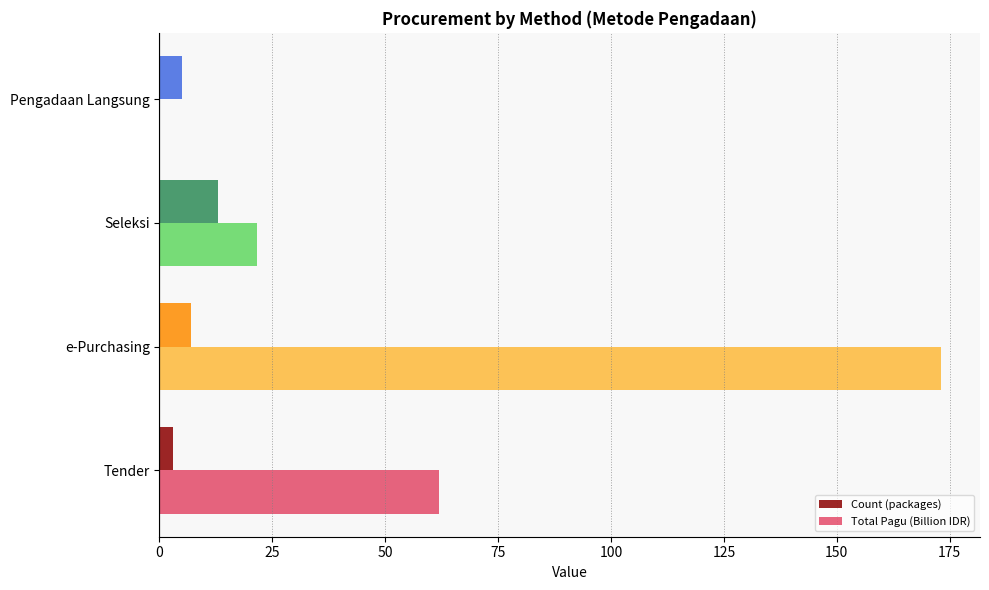

The Total Pagu (Billion IDR) series shows 62.0 at Tender. True or false?

True